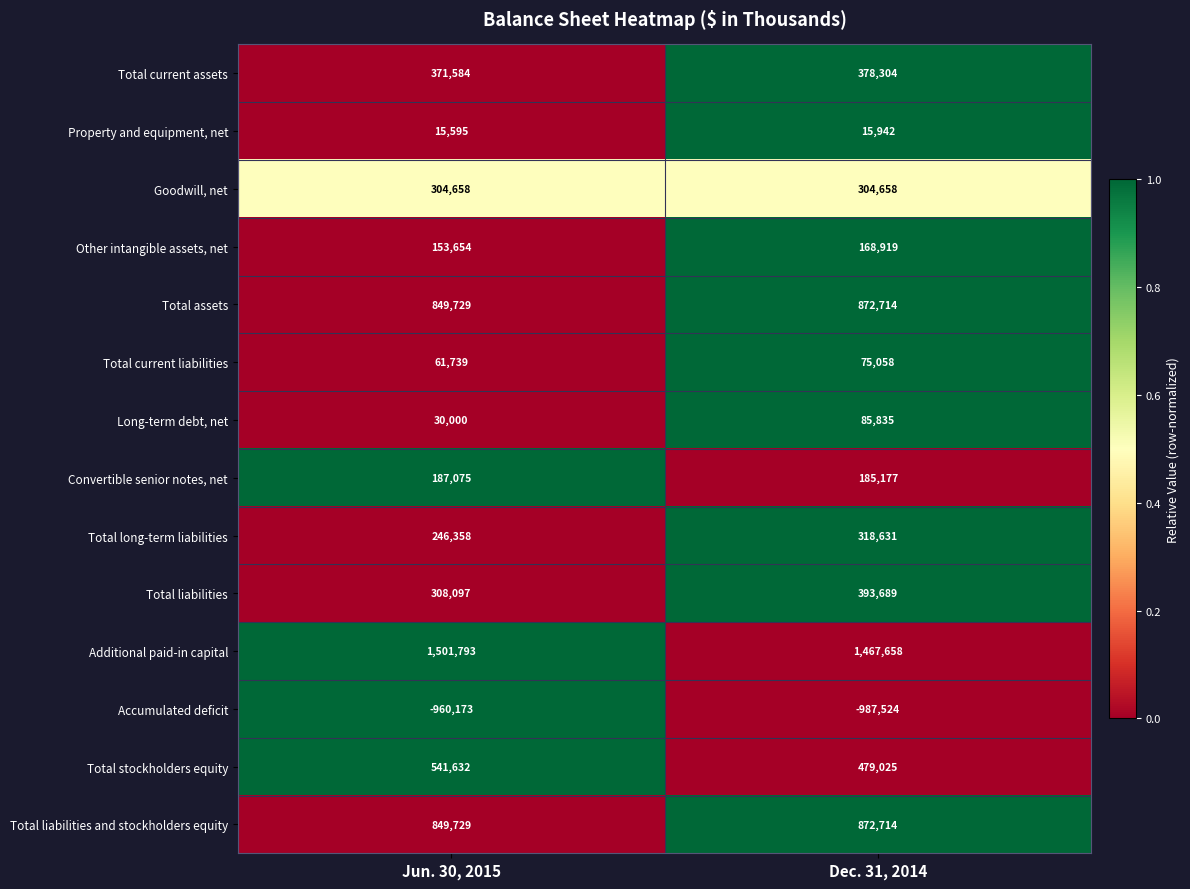

At which category is the sum across all series the highest?

Dec. 31, 2014